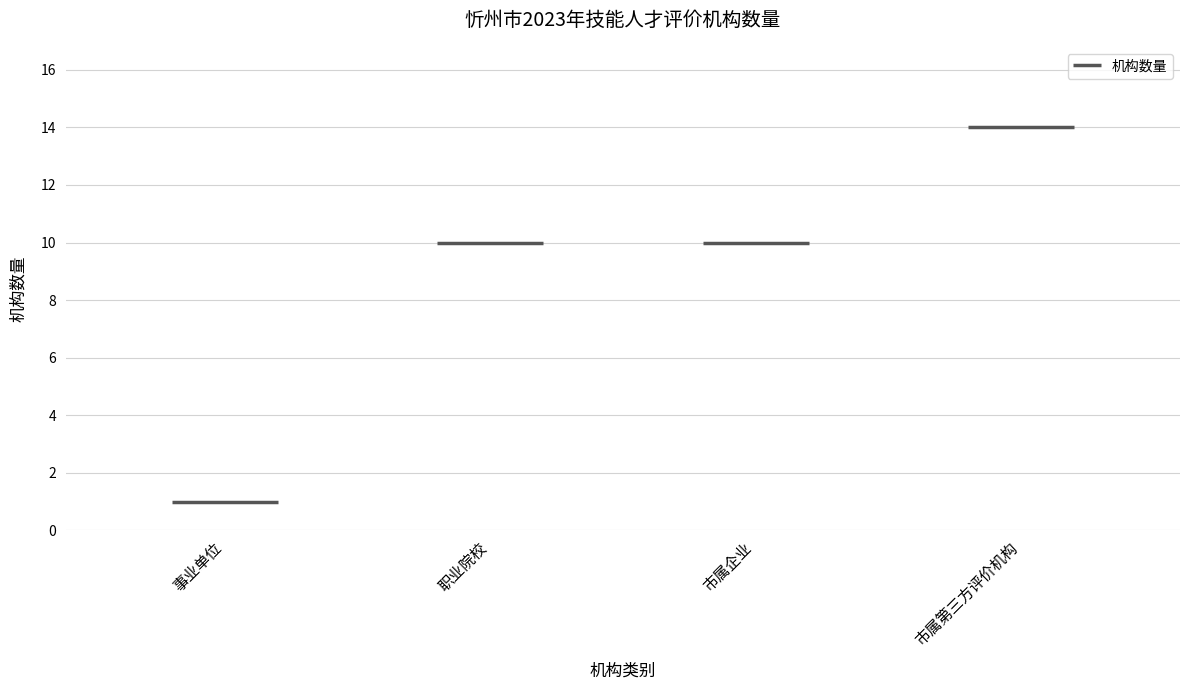

How many bars are there in total?

4